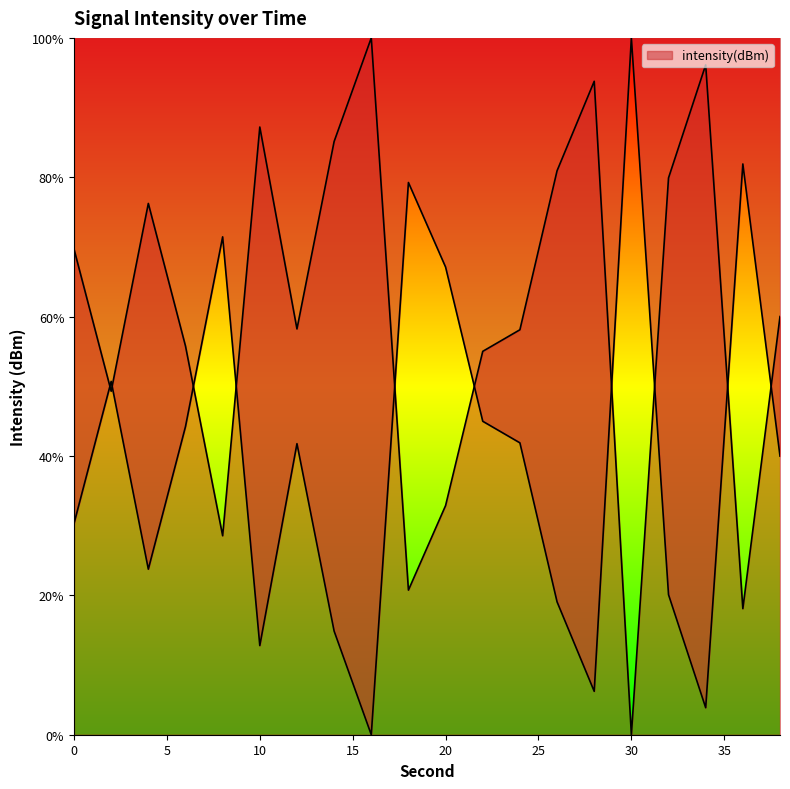

Where is the data nearest to the value 50?

2